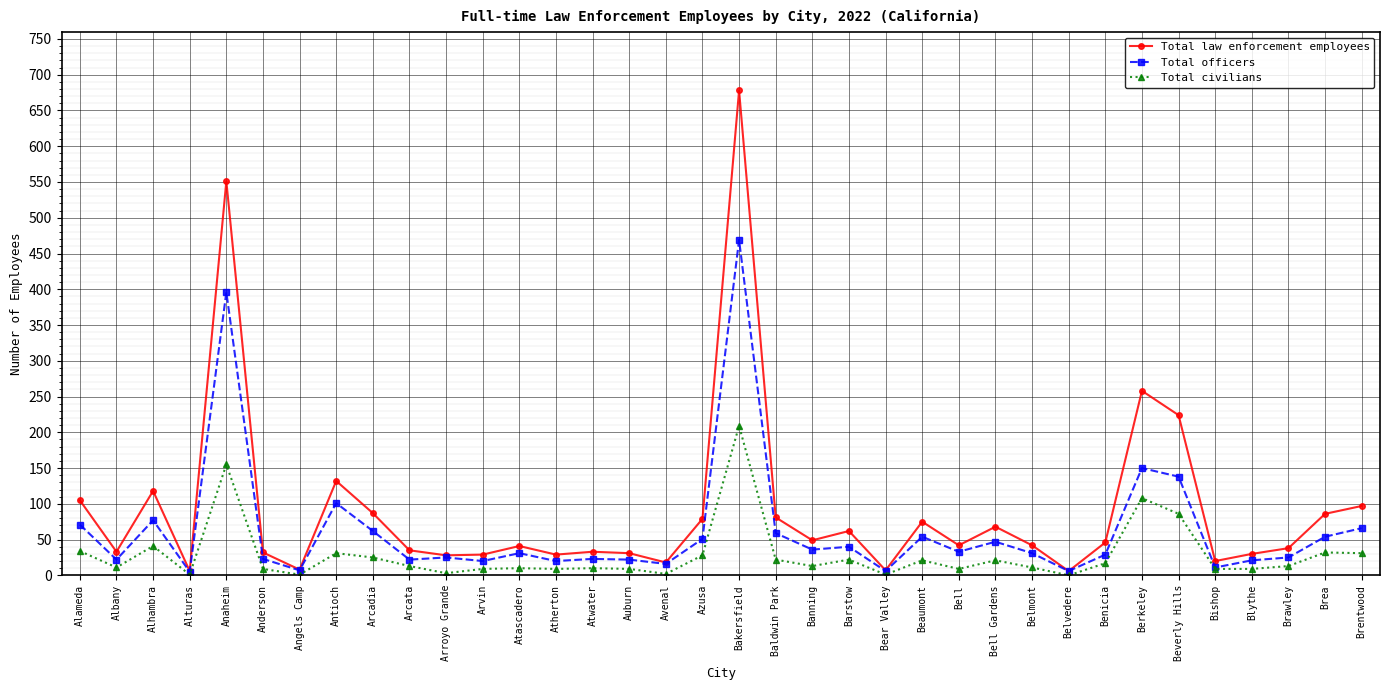

Rank the series at Alameda from lowest to highest value.

Total civilians, Total officers, Total law enforcement employees